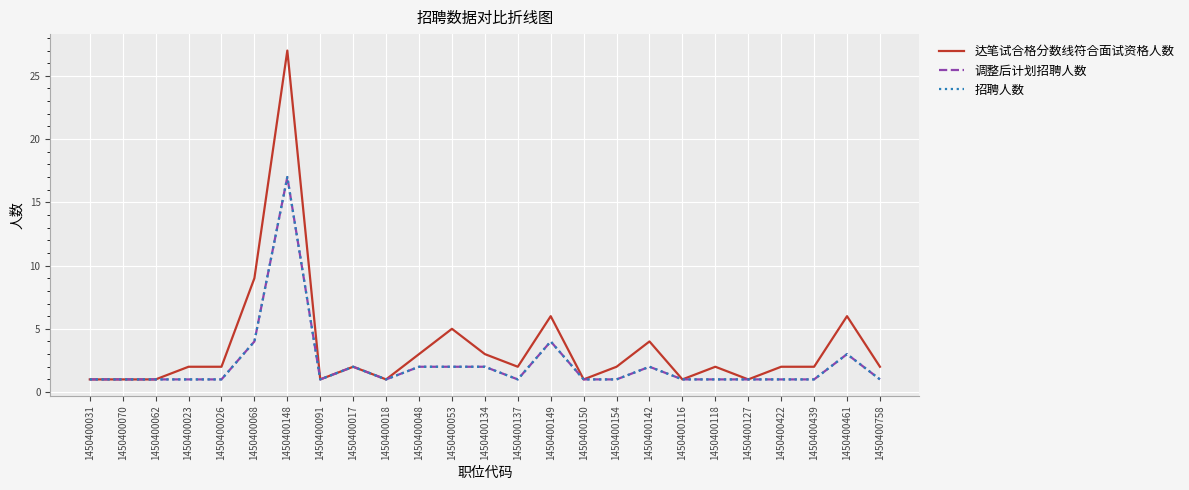

Does the chart display data point markers on the line(s)?

No